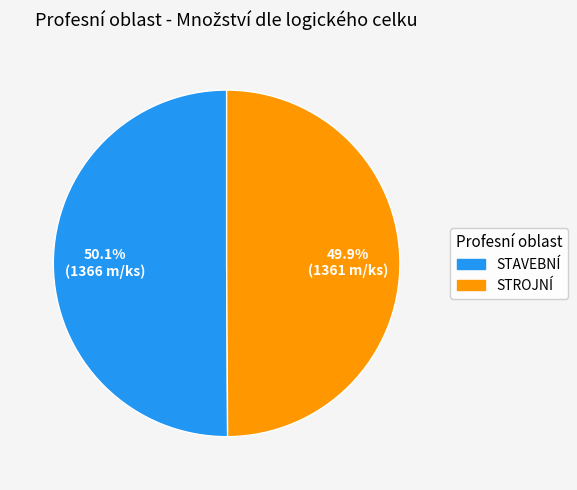

Does any single category account for the majority?

Yes